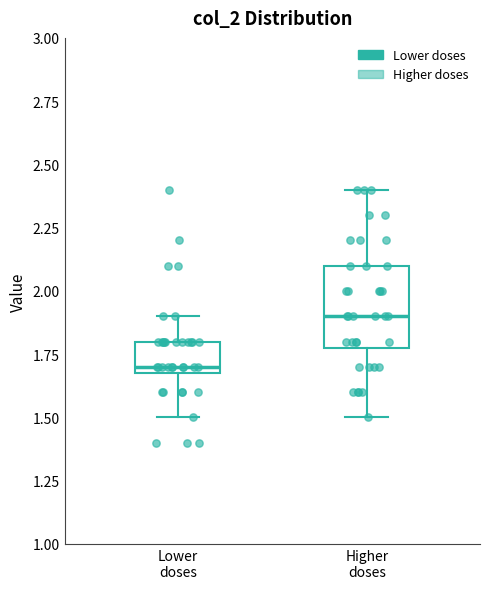

Comparing the boxes themselves (not the whiskers), which one is the tallest?

Higher doses